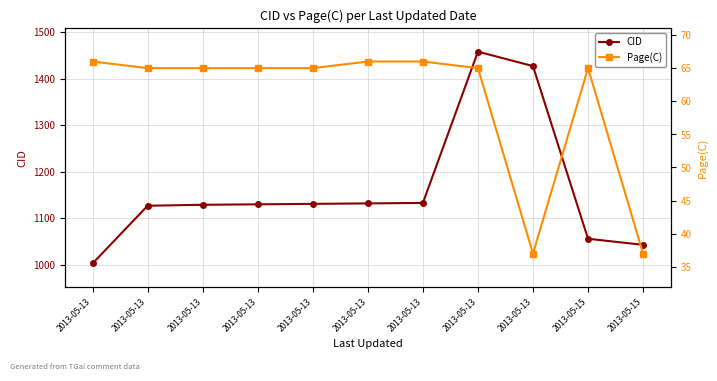

True or false: Page(C) and CID intersect in this chart.

False